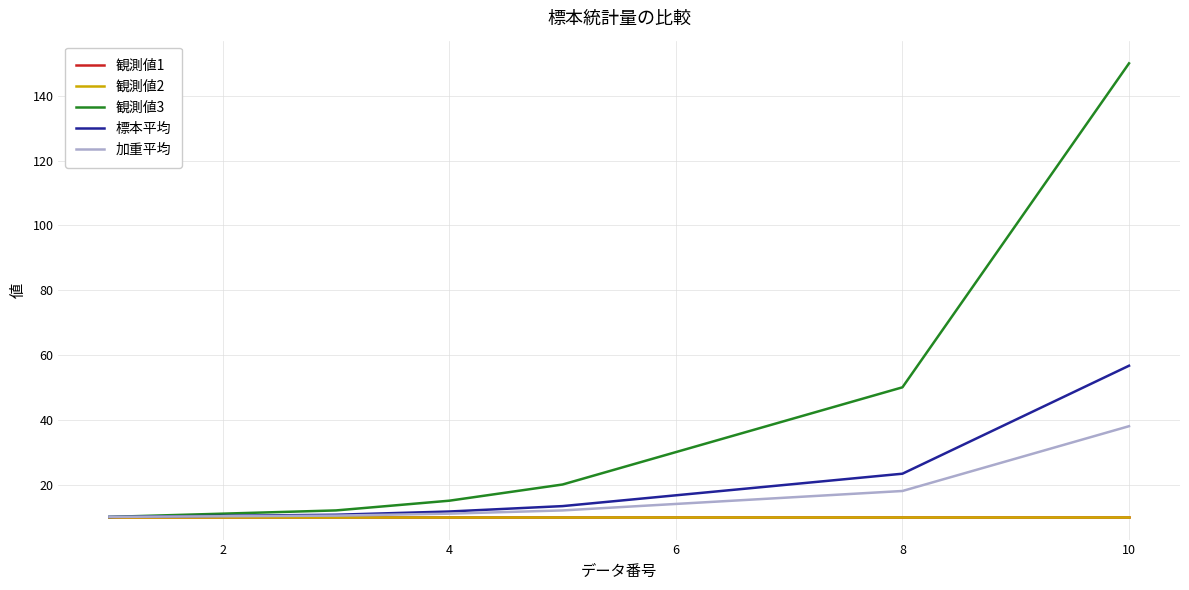

Is this an area chart (filled region under the line)?

No